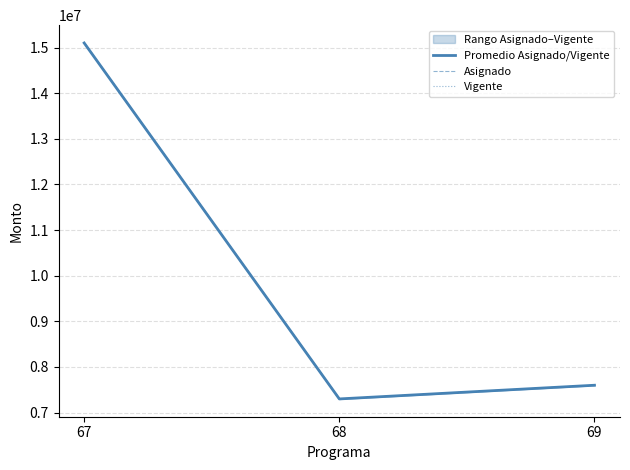

Where is Promedio Asignado/Vigente nearest to the value 11200057?

69